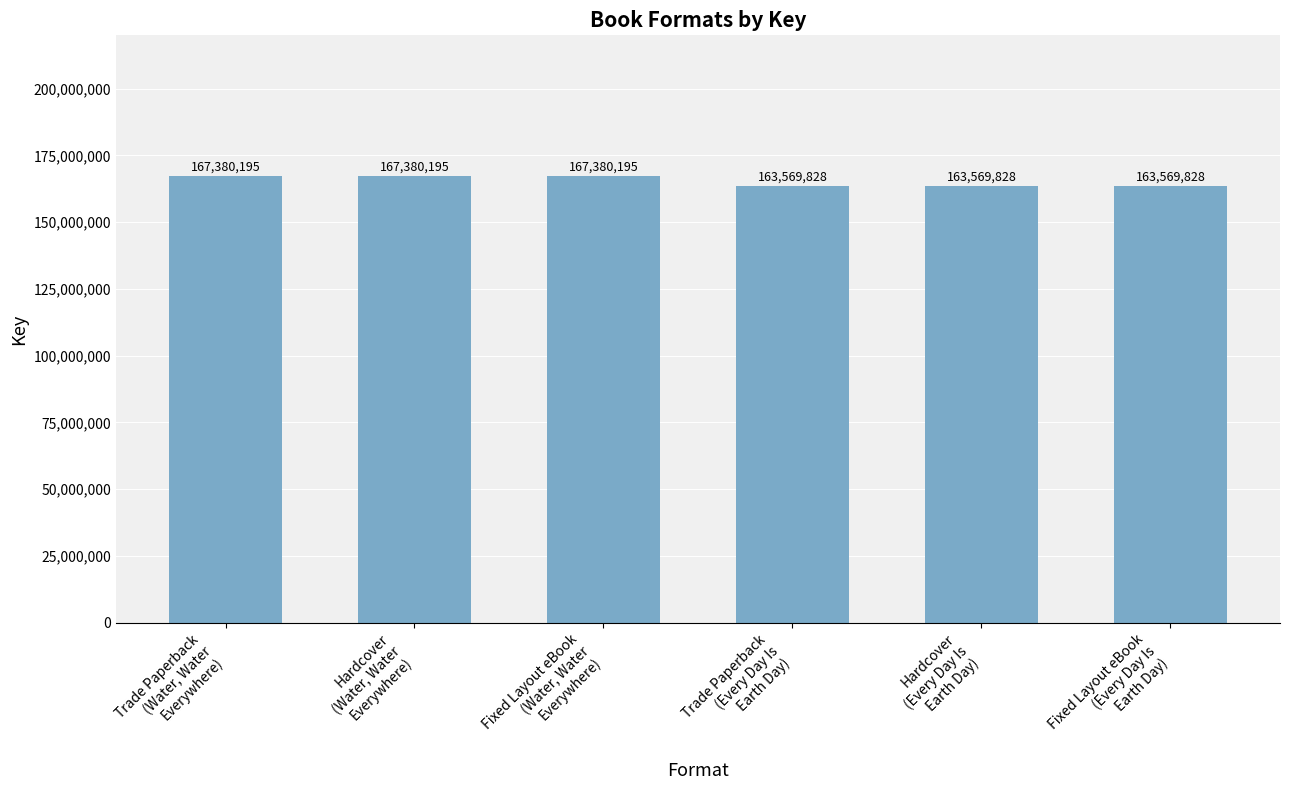

Reading left to right, list all the values displayed in this chart.

167380195	167380195	167380195	163569828	163569828	163569828